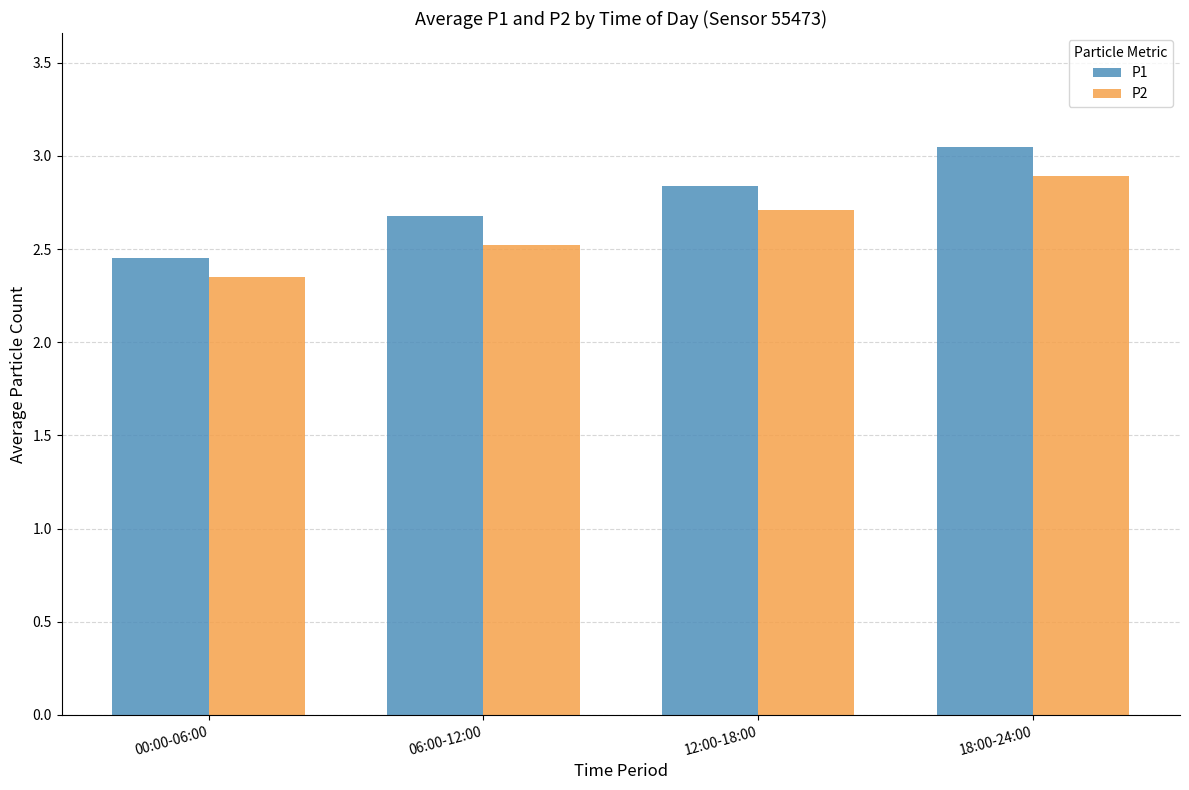

List the series in order of their overall mean, highest first.

P1, P2